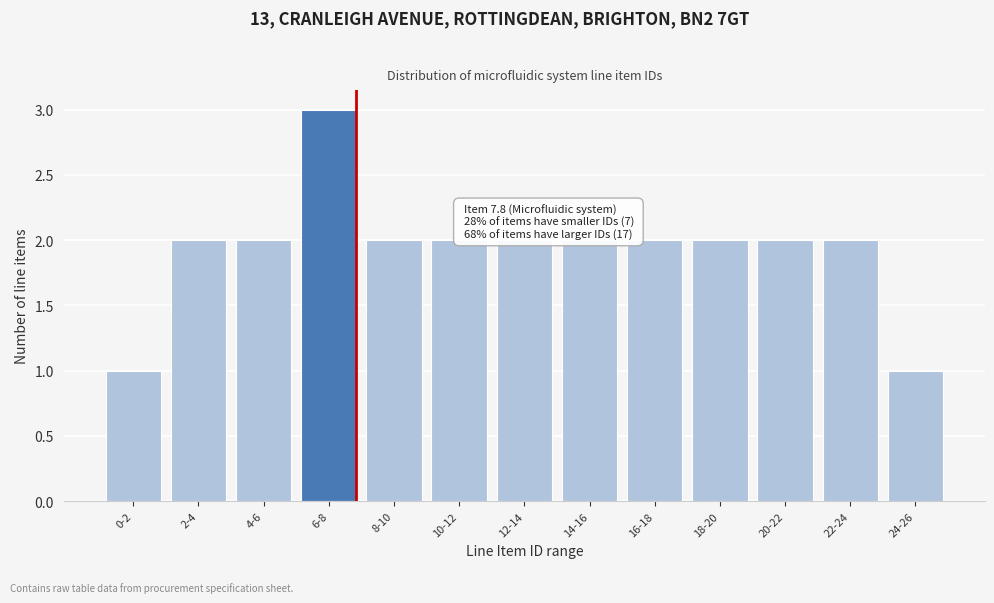

Reading left to right, transcribe all the data shown in this chart.

1	2	2	3	2	2	2	2	2	2	2	2	1